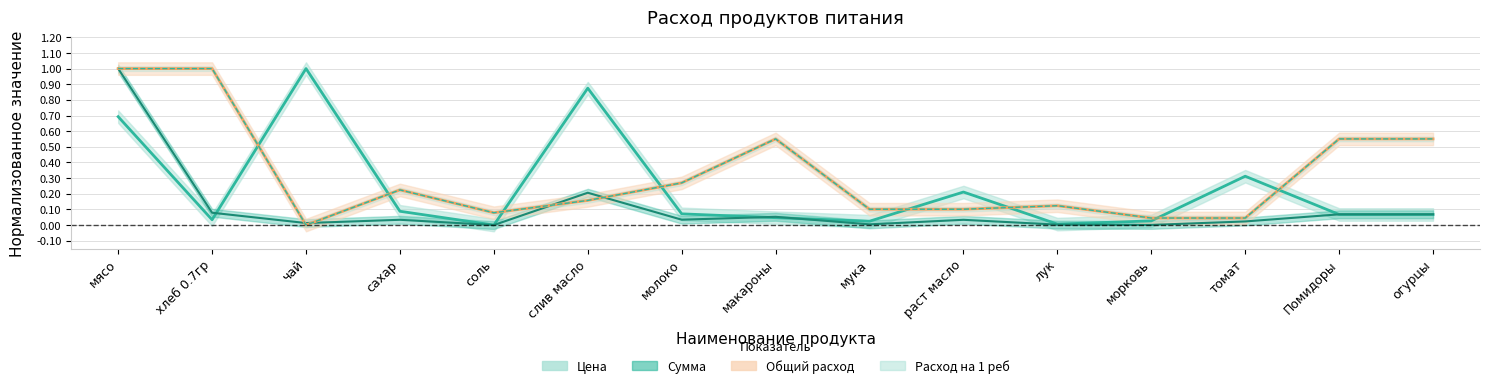

What is the label of the 12th point from the right?

сахар